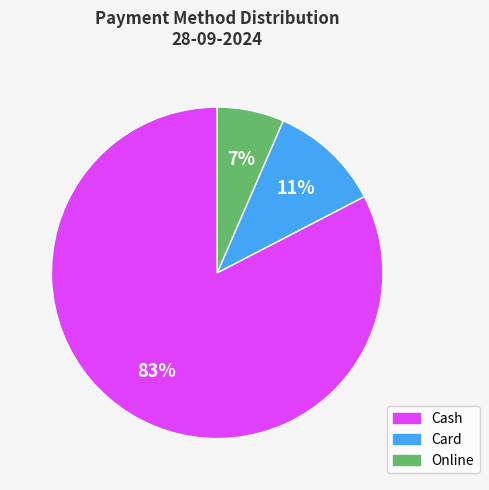

To the nearest percent, what is the average slice percentage?

33%